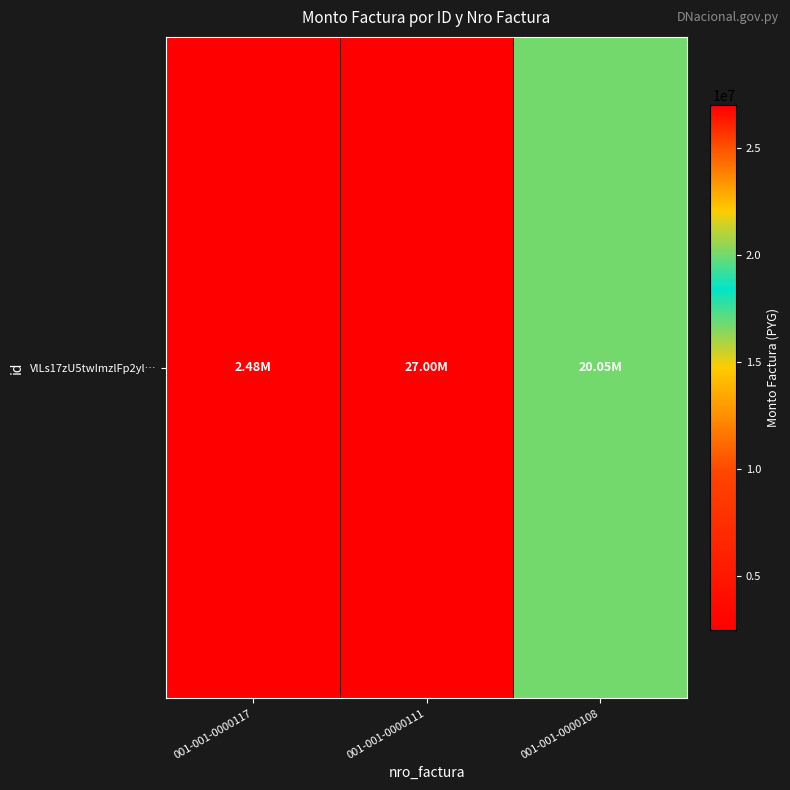

Approximately how many times larger is the value at 001-001-0000108 compared to 001-001-0000111?

0.7